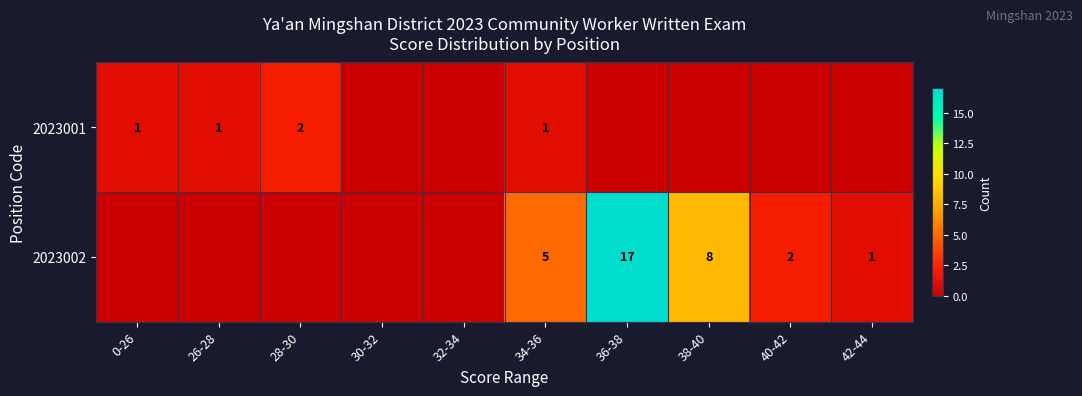

What is the difference between the highest and lowest values at 34-36?

4